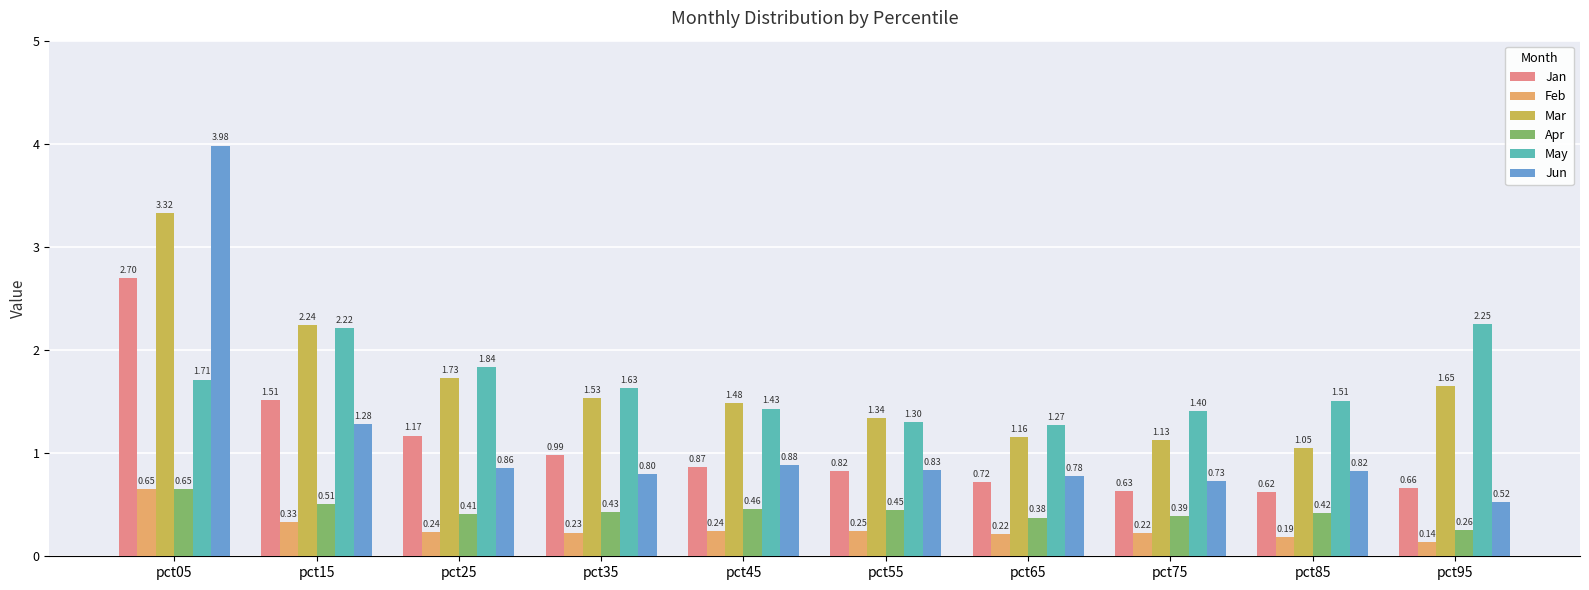

Rank the series at pct35 from lowest to highest value.

Feb, Apr, Jun, Jan, Mar, May